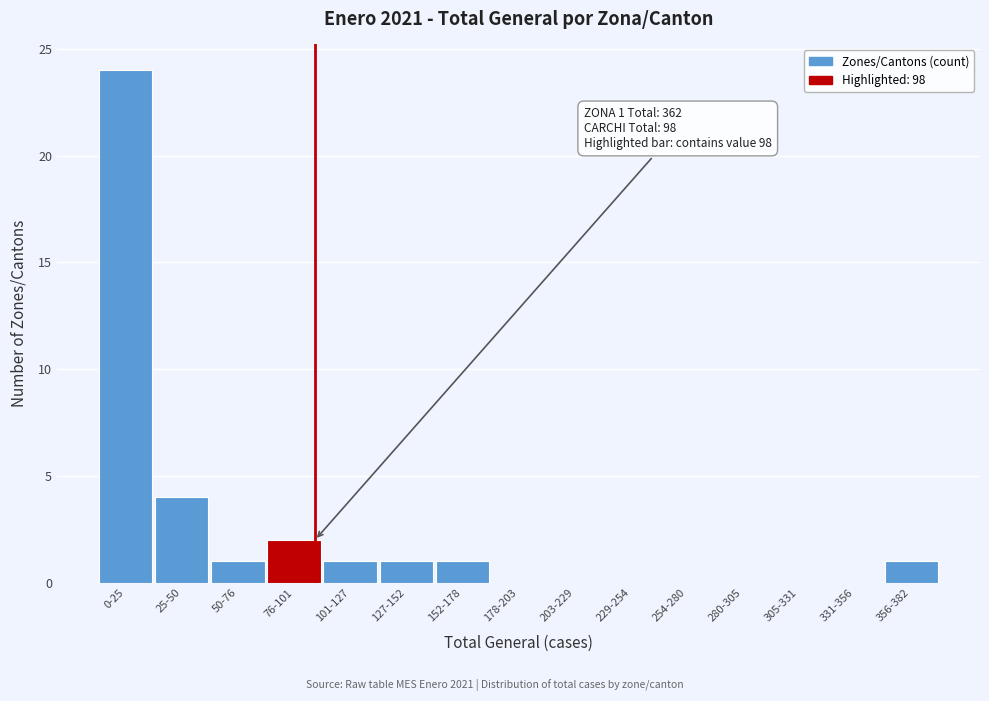

Reading left to right, transcribe all the data shown in this chart.

0-25=24	25-50=4	50-76=1	76-101=2	101-127=1	127-152=1	152-178=1	178-203=0	203-229=0	229-254=0	254-280=0	280-305=0	305-331=0	331-356=0	356-382=1